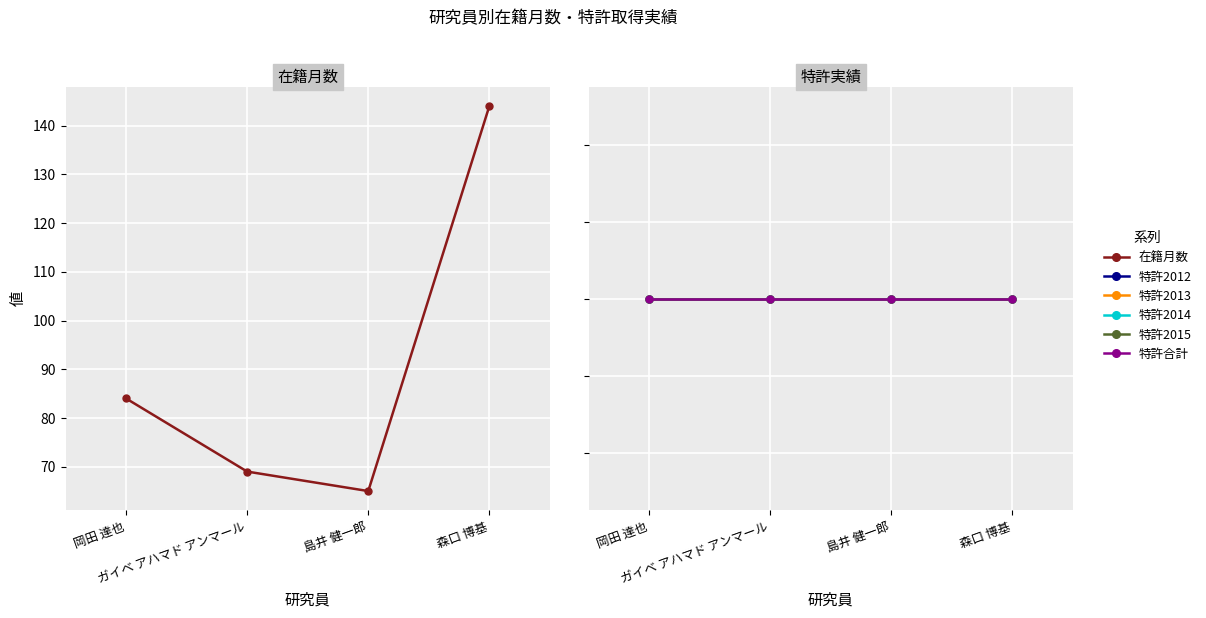

List the series in order of their peak value, highest first.

在籍月数, 特許2012, 特許2013, 特許2014, 特許2015, 特許合計